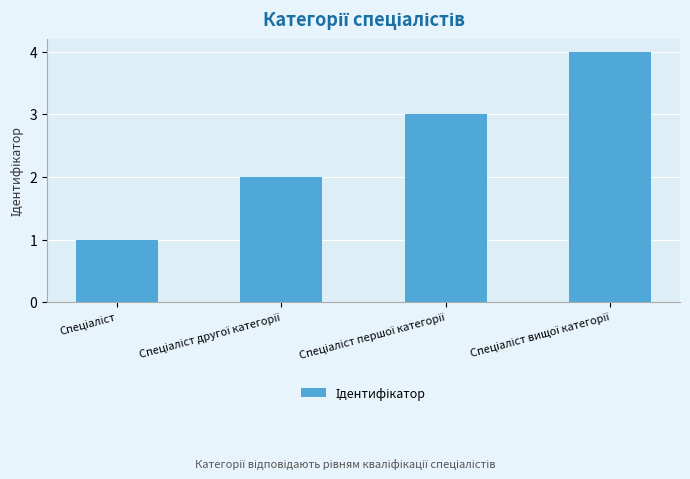

What is the maximum value shown in the chart?

4